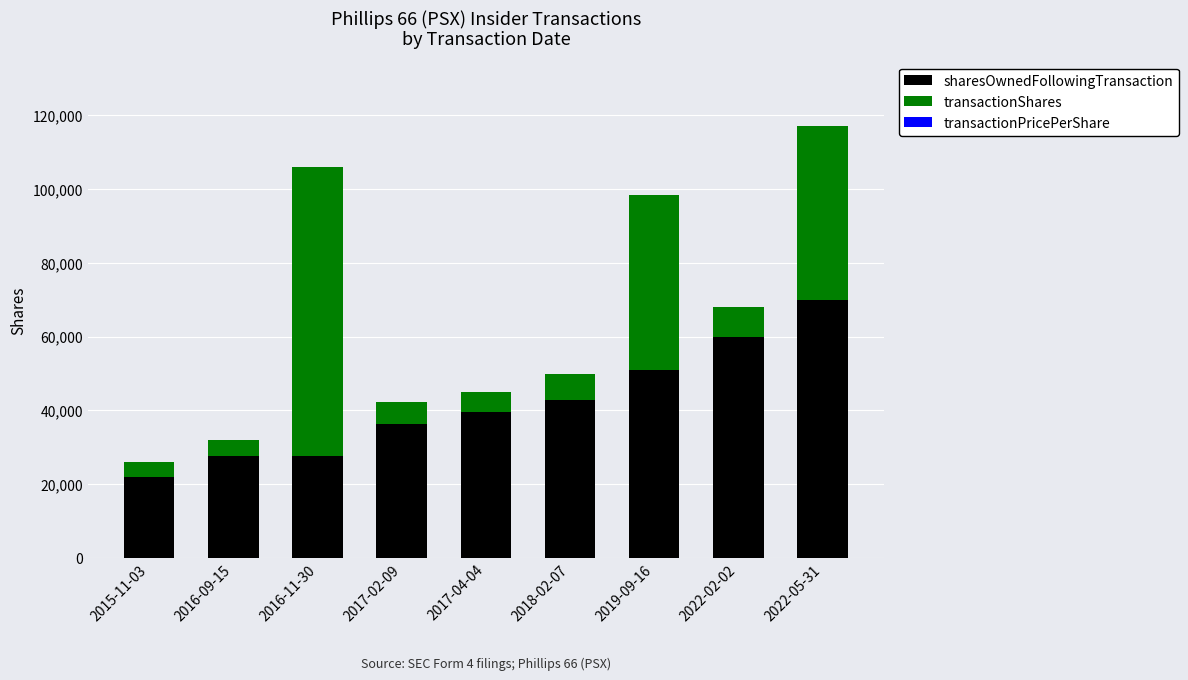

What is the difference between the sharesOwnedFollowingTransaction values at 2022-02-02 and 2015-11-03?

37834.0